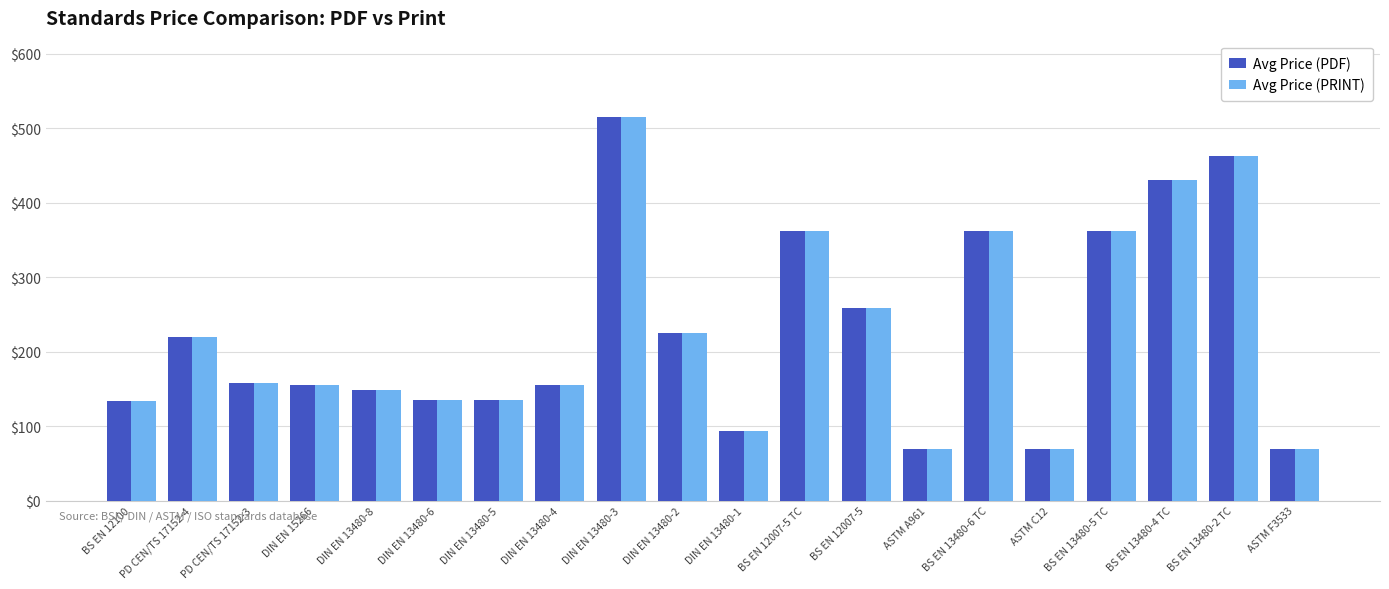

True or false: Avg Price (PRINT) has a value of 92.5 at BS EN 12100.

False